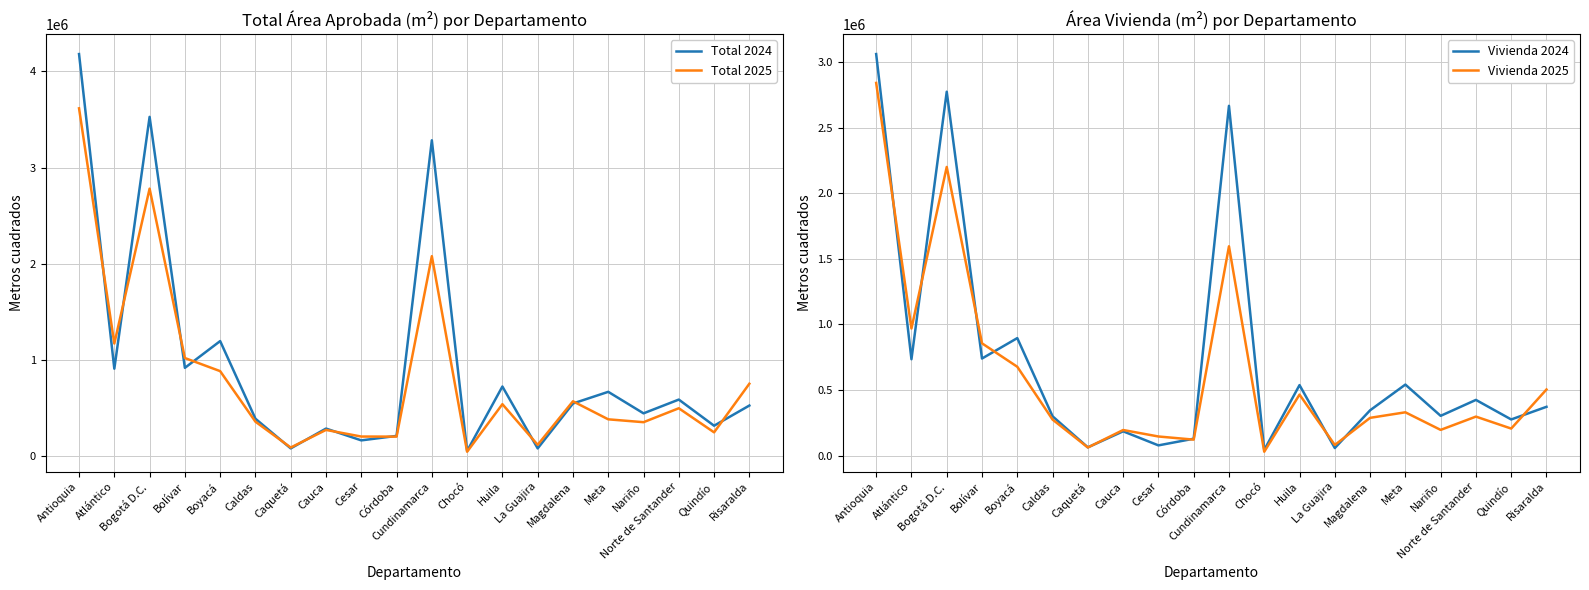

Is the value of Total 2025 at Nariño greater than the value of Vivienda 2024 at Cauca?

Yes